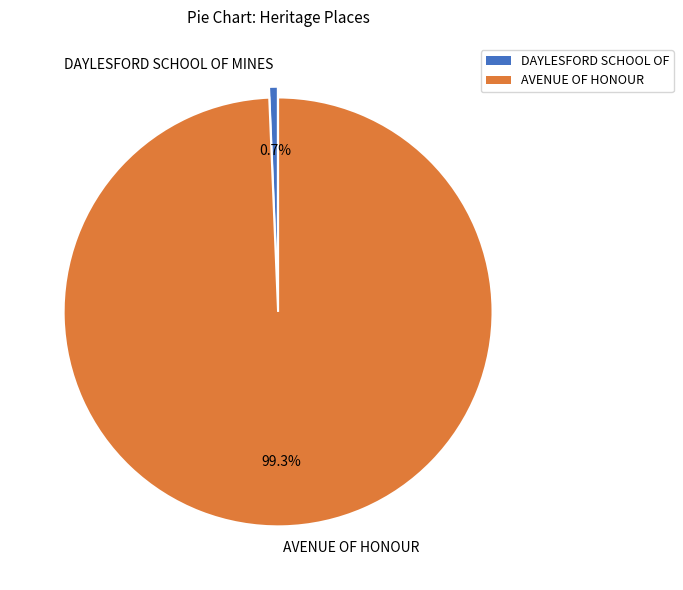

Which slice is the largest?

AVENUE OF HONOUR